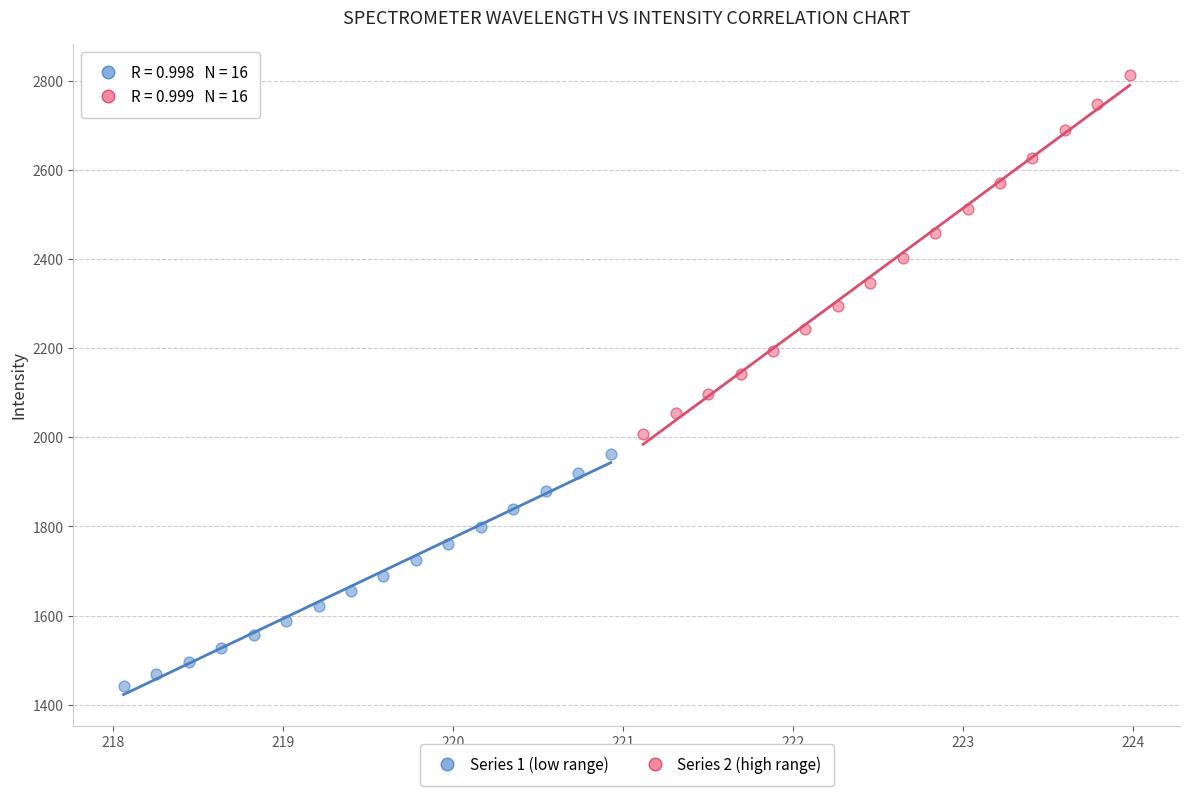

Which series reaches the minimum Y coordinate?

Series 1 (low range)